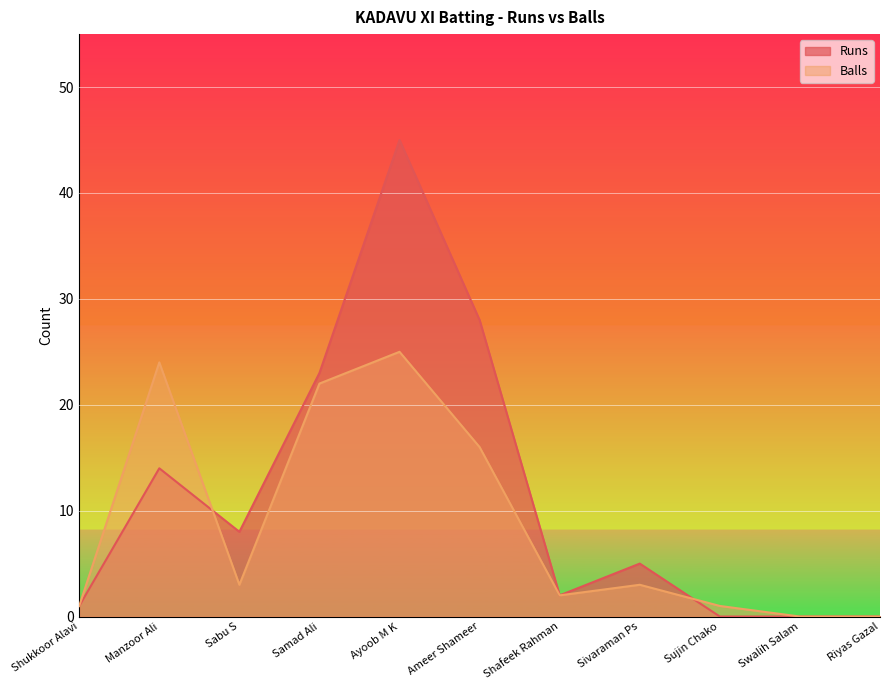

How many times do Balls and Runs cross each other?

2